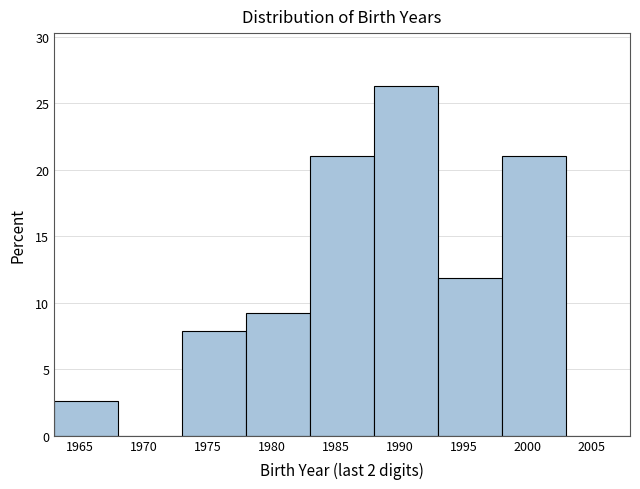

Reading left to right, transcribe this chart: for each bar, give the range it covers on the x-axis and its height. The values are not printed on the chart, so give them approximately, as read against the axis.

1963 to 1968: 2.5
1968 to 1973: 0
1973 to 1978: 8.0
1978 to 1983: 9.0
1983 to 1988: 21.0
1988 to 1993: 26.5
1993 to 1998: 12.0
1998 to 2003: 21.0
2003 to 2008: 0